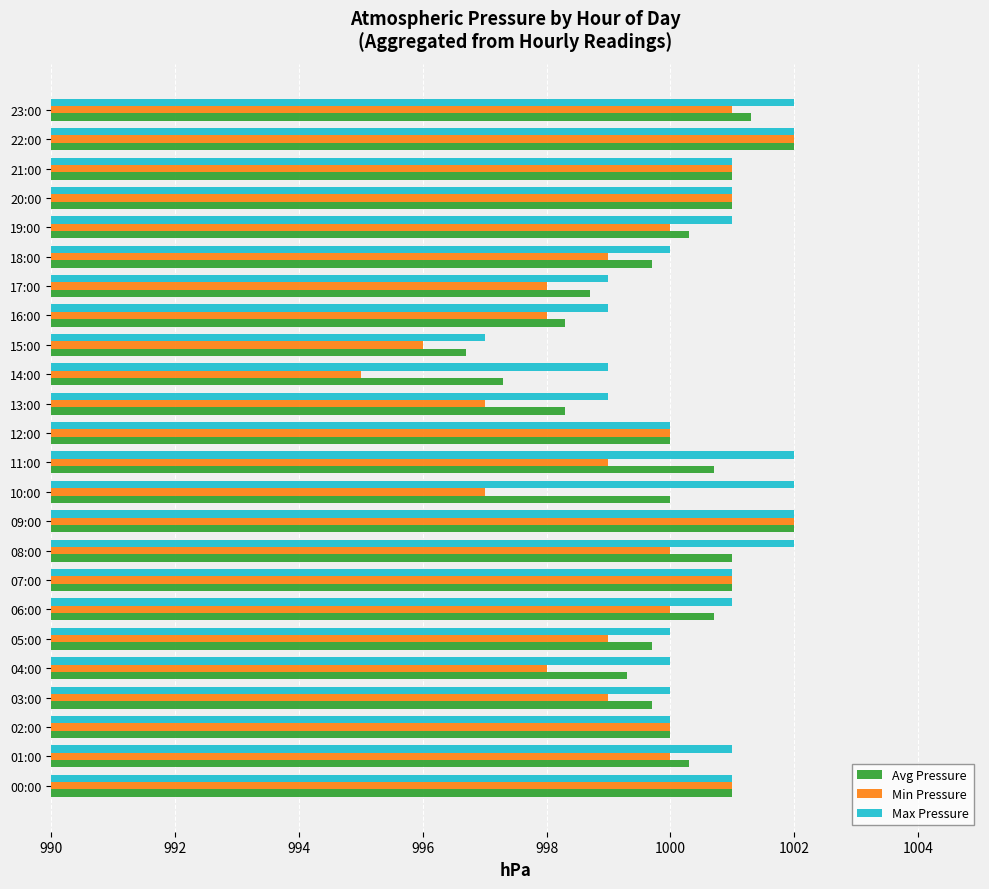

Which series changed the most between 09:00 and 17:00?

Min Pressure